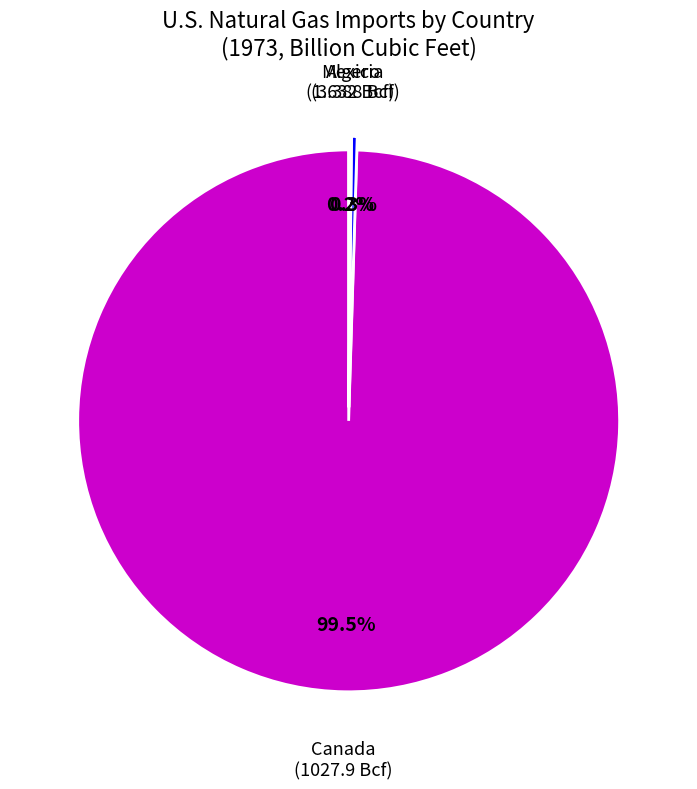

Is there any slice that represents more than half of the pie?

Yes